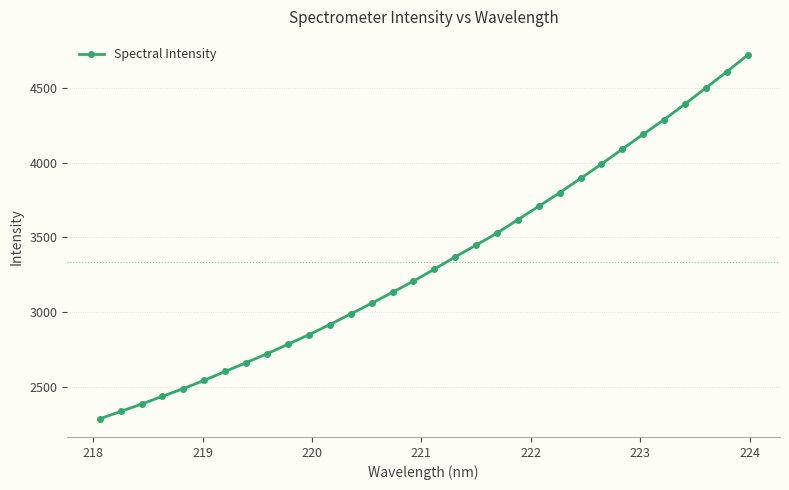

True or false: there are more than 2 points higher than both neighbors.

False